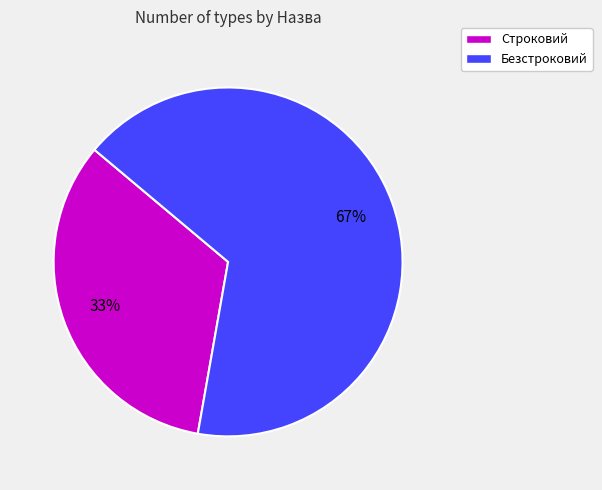

Does any single category account for the majority?

Yes